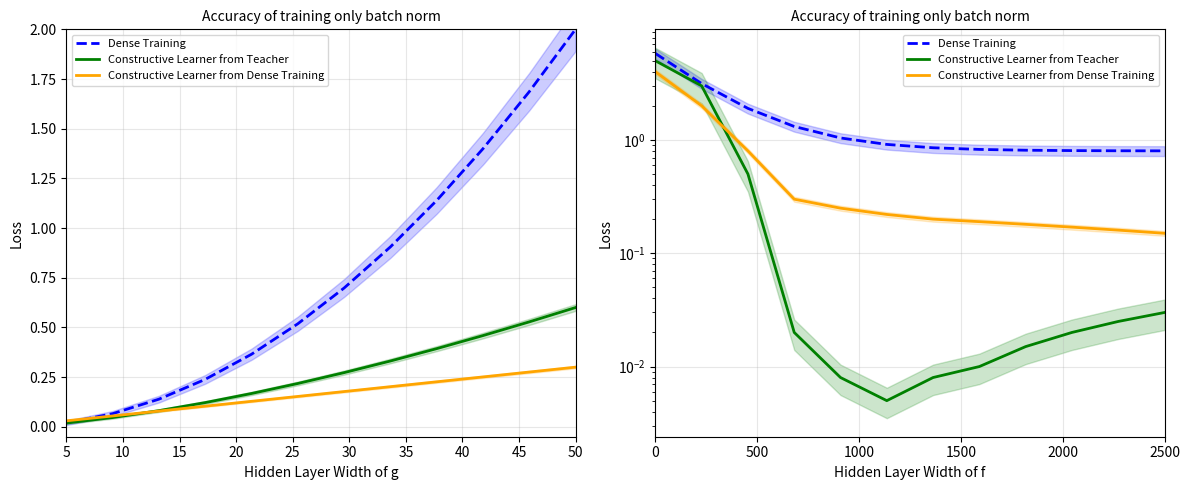

What are all the series names shown in the legend?

Dense Training, Constructive Learner from Teacher, Constructive Learner from Dense Training